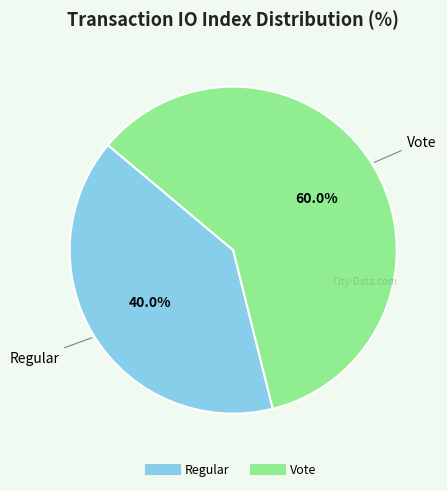

To the nearest percent, what portion does Vote represent?

60%